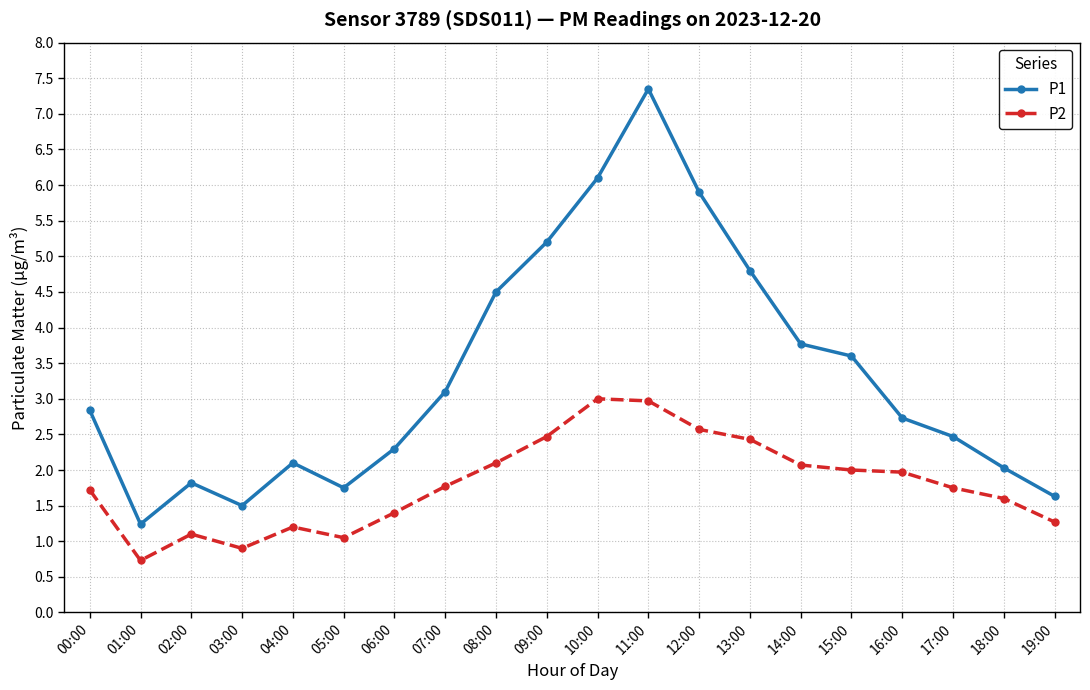

At how many categories does at least one series exceed 4?

6